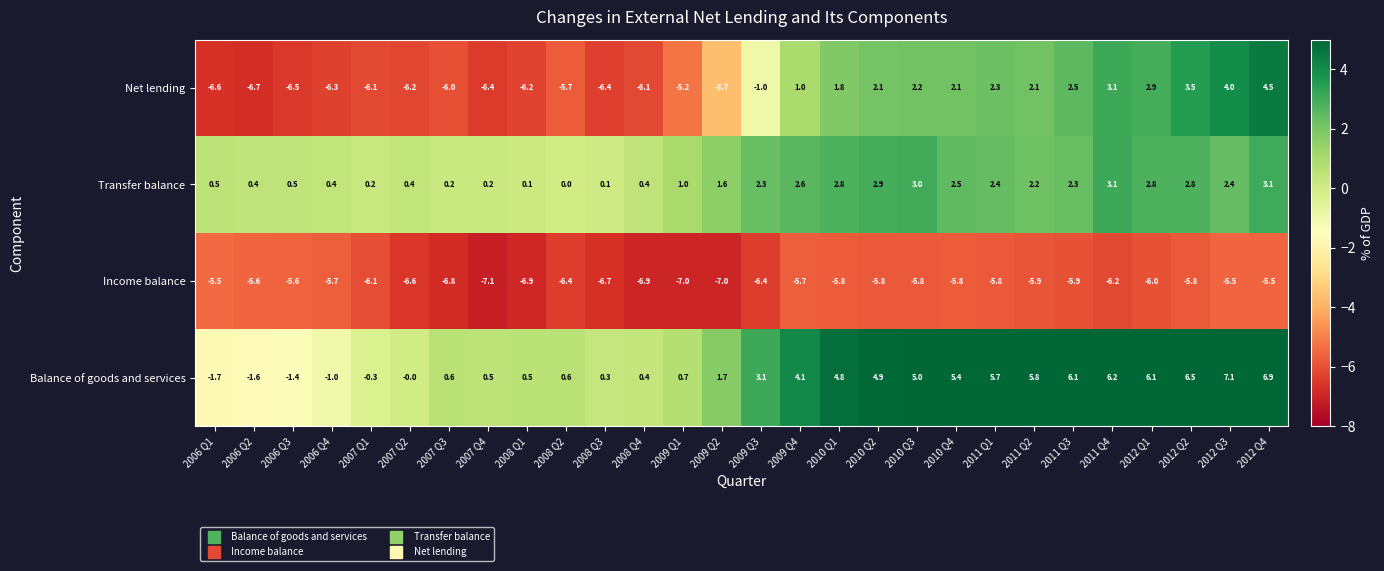

What is the smallest value displayed?

-7.1